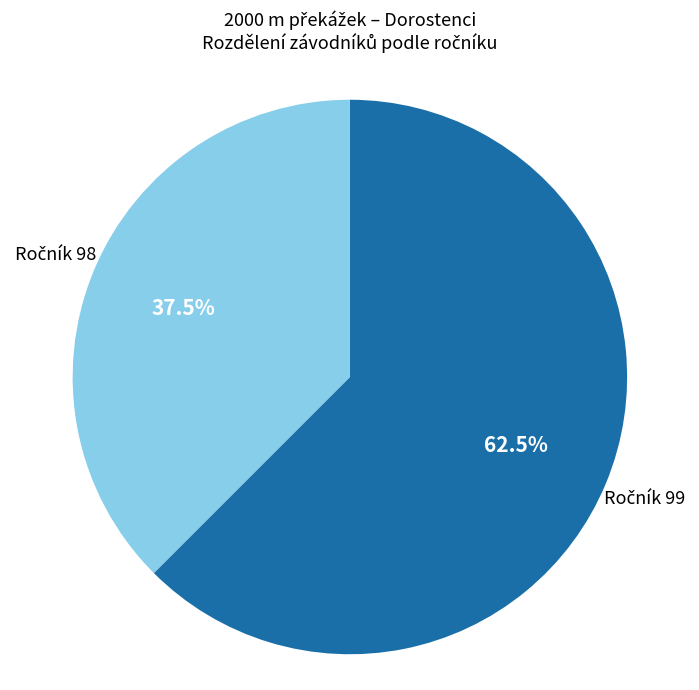

Count the number of slices in the pie.

2